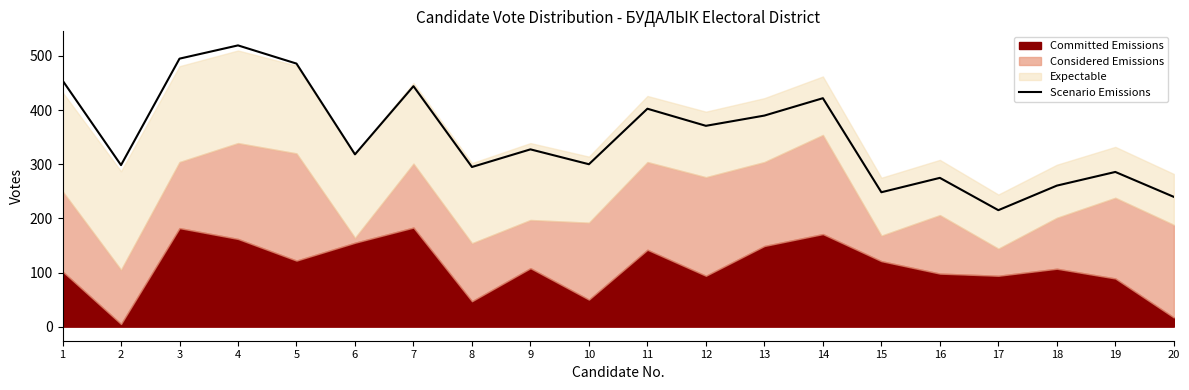

The Scenario Emissions series shows 370.9 at 12. True or false?

True